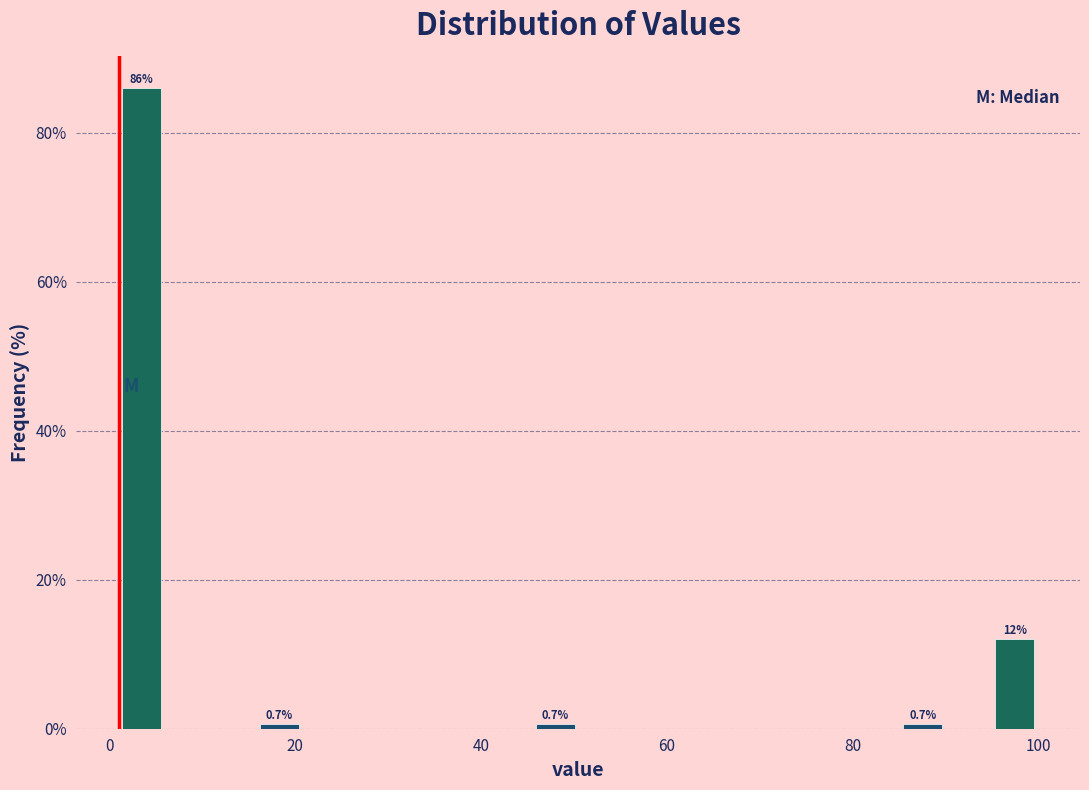

Read against the x-axis, roughly where is the centre of the tallest bar?

4